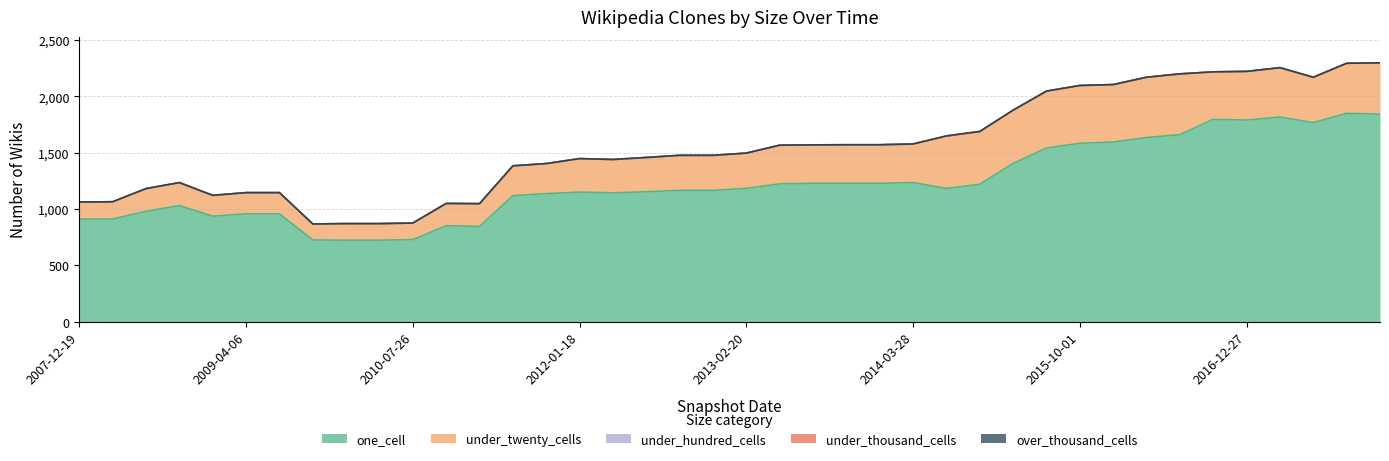

At which label is one_cell closest to 1287?

2014-03-28